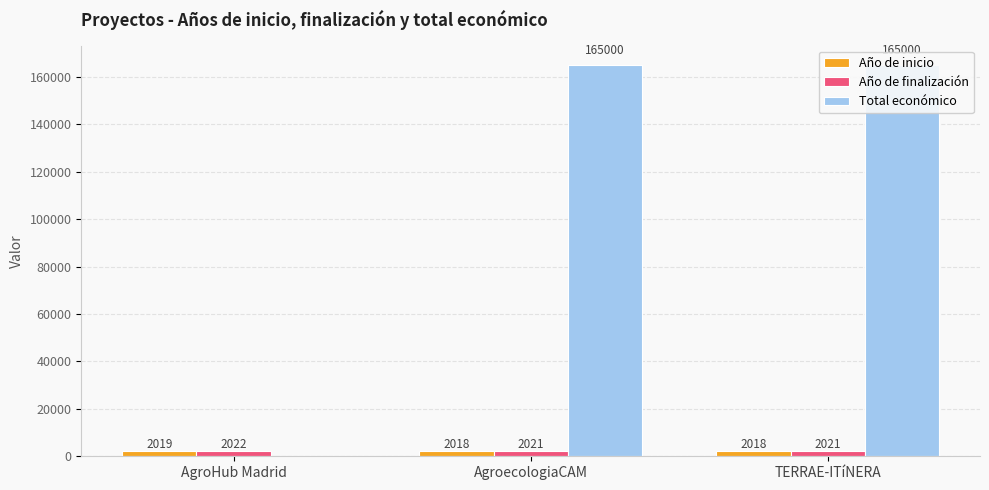

Which has a higher value, TERRAE-ITíNERA or AgroecologiaCAM?

TERRAE-ITíNERA